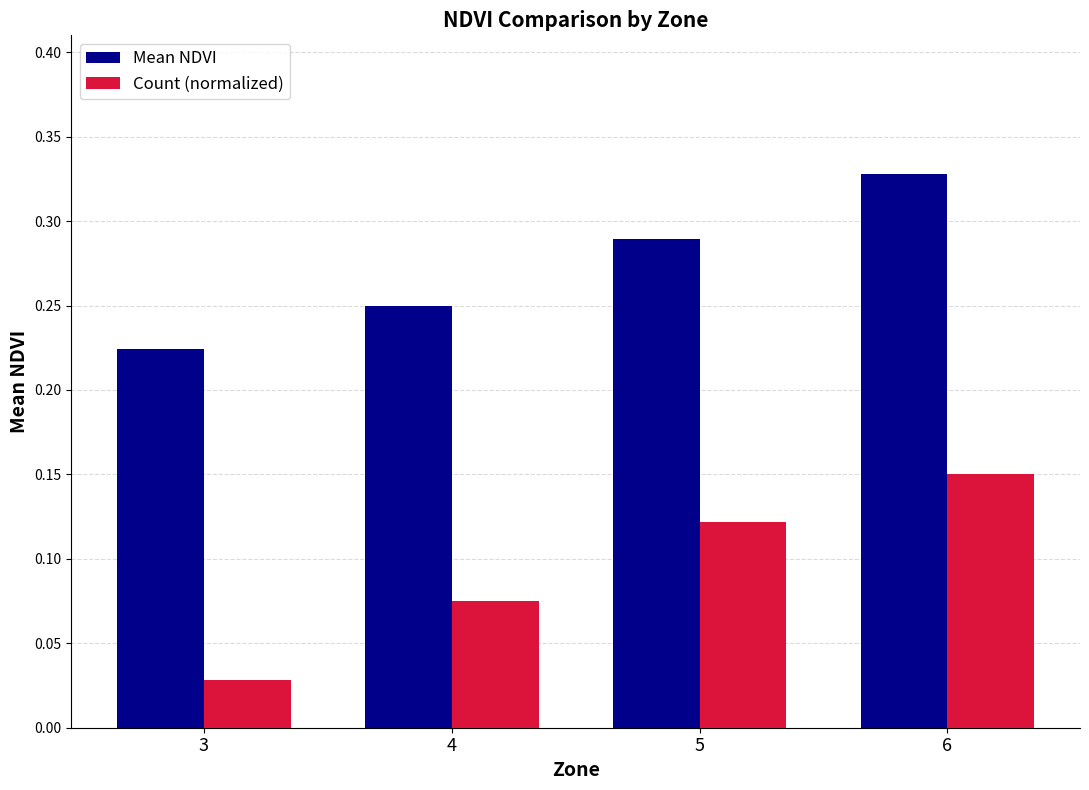

Which label corresponds to the smallest value in the chart?

3